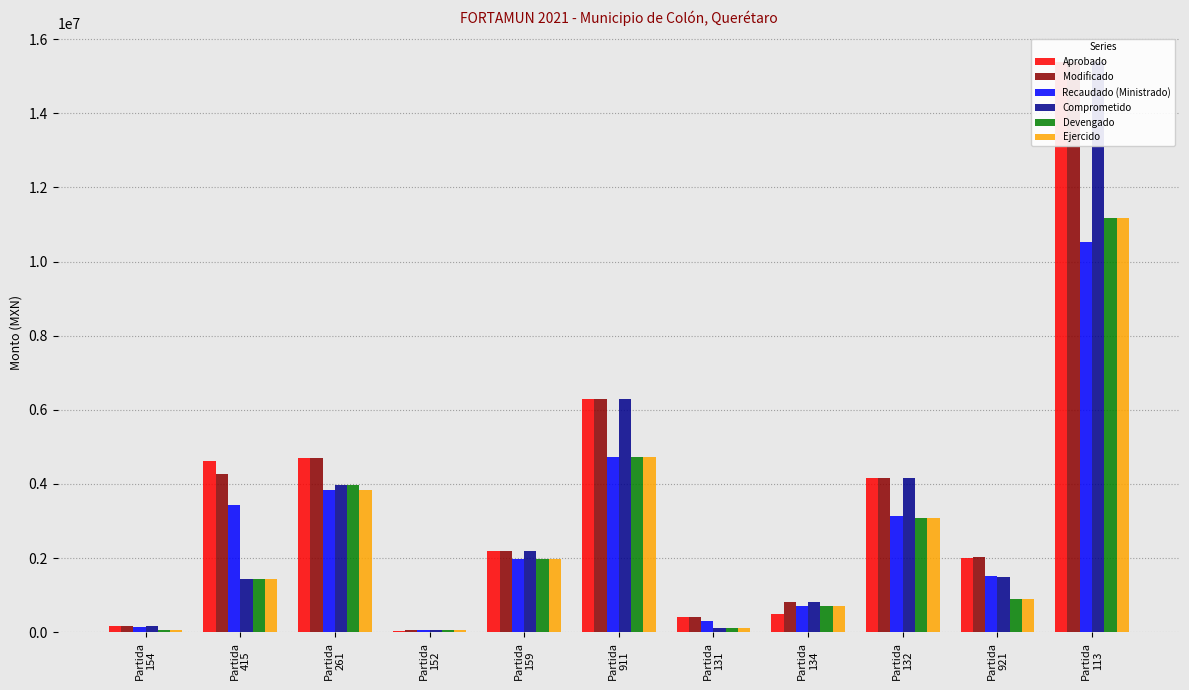

What is the label of the 2nd bar from the right?

Partida
921